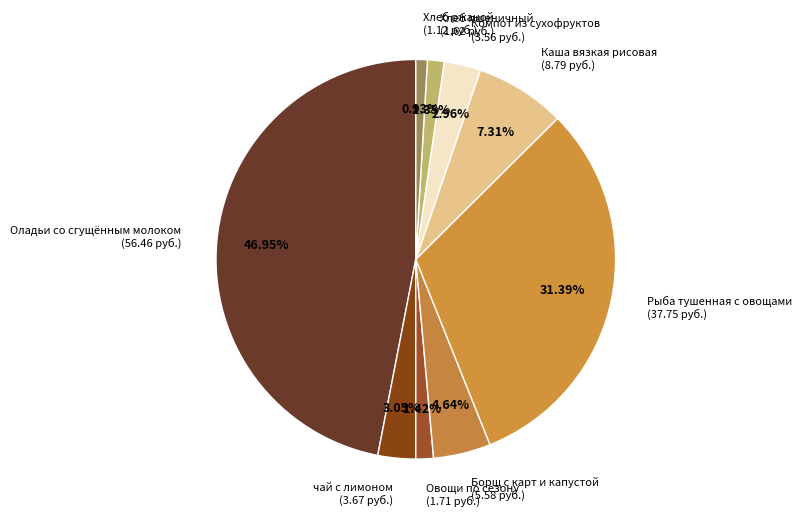

Does Каша вязкая рисовая account for over 50% of the chart?

No